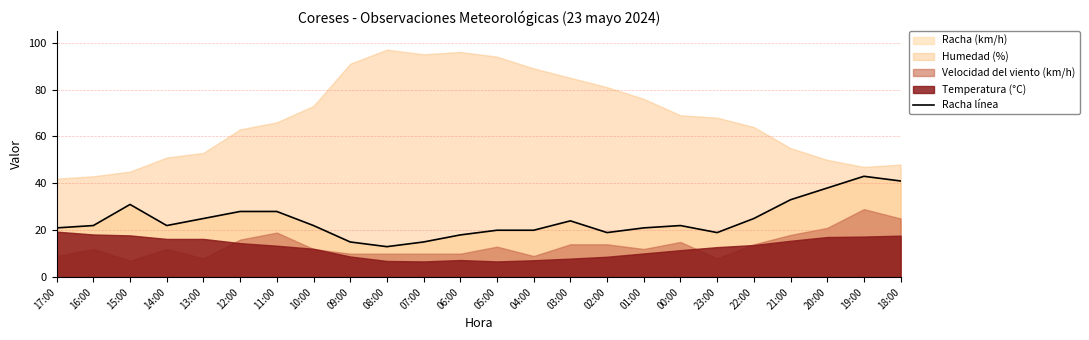

Reading left to right, what are all the values shown in this chart?

17:00=21	16:00=22	15:00=31	14:00=22	13:00=25	12:00=28	11:00=28	10:00=22	09:00=15	08:00=13	07:00=15	06:00=18	05:00=20	04:00=20	03:00=24	02:00=19	01:00=21	00:00=22	23:00=19	22:00=25	21:00=33	20:00=38	19:00=43	18:00=41